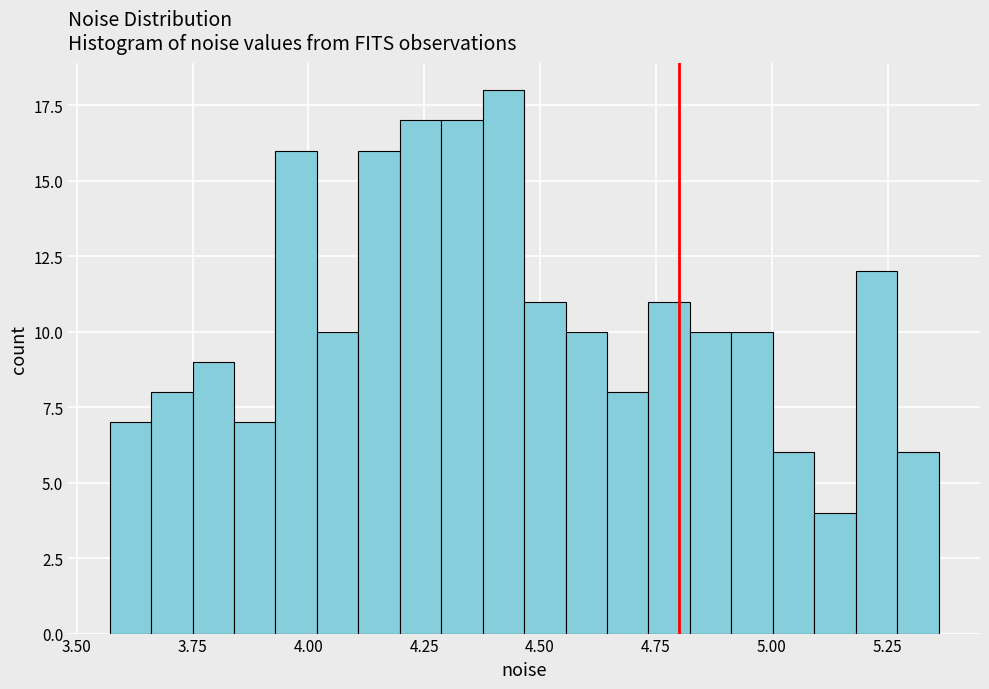

Read against the x-axis, roughly where is the centre of the tallest bar?

4.40